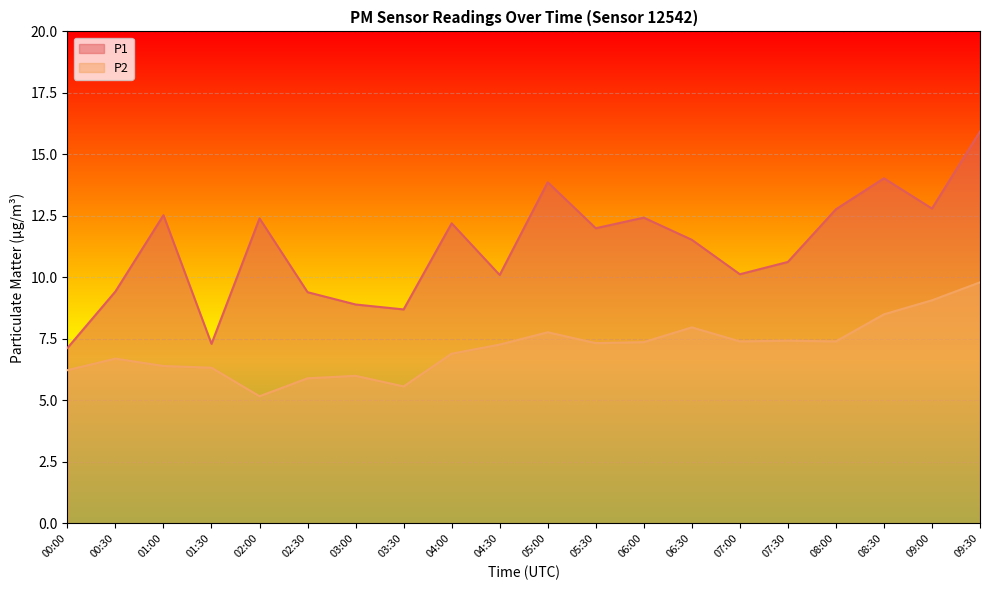

True or false: P2 and P1 intersect in this chart.

False